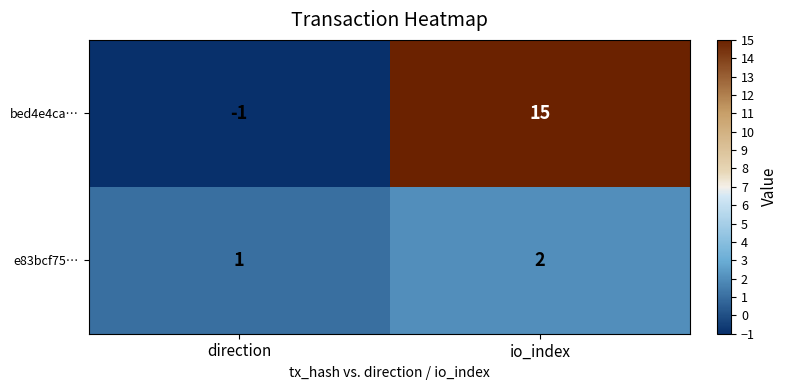

List the series in order of their peak value, highest first.

bed4e4ca…, e83bcf75…